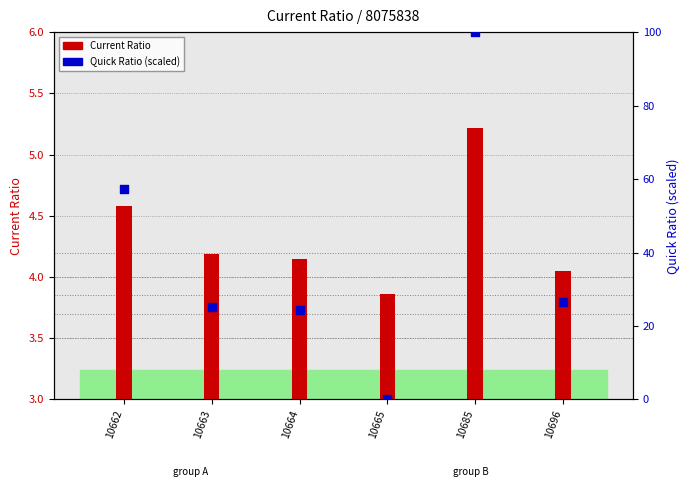

What are all the series names shown in the legend?

Current Ratio, Quick Ratio